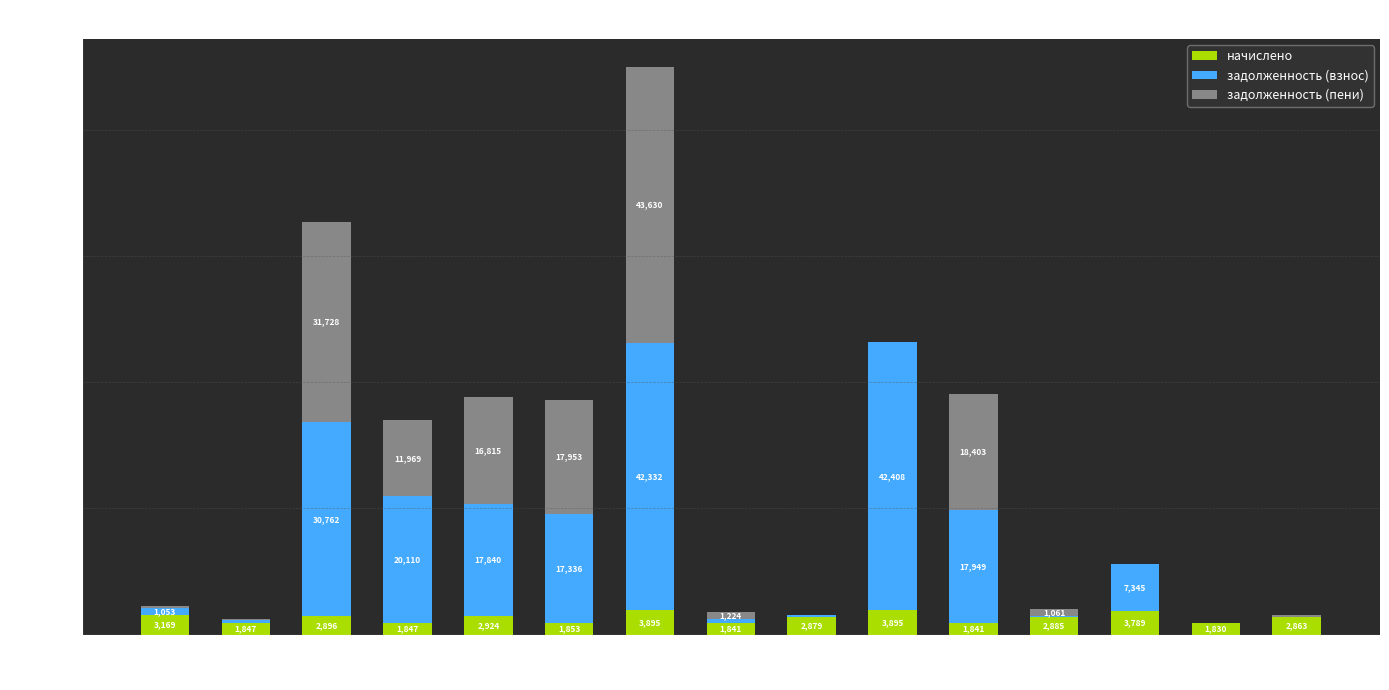

What is the maximum value for начислено?

3894.8